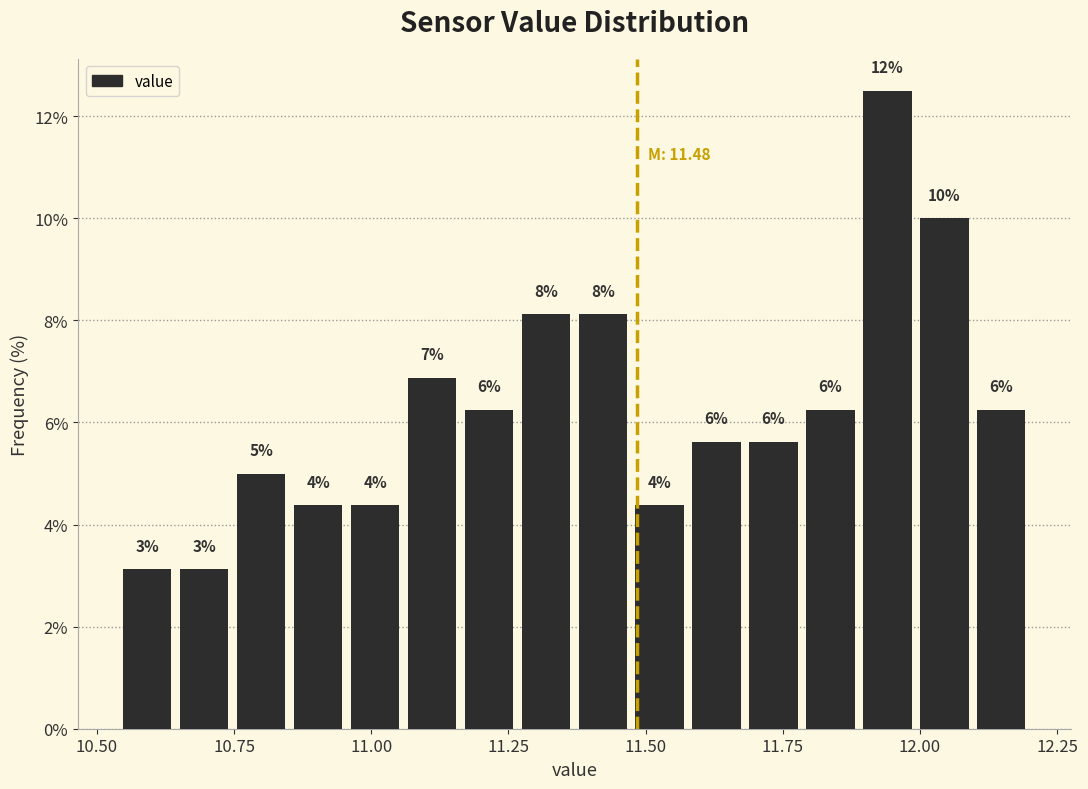

Around what value on the x-axis is the tallest bar? Give the approximate position of its centre, as read against the axis.

11.95